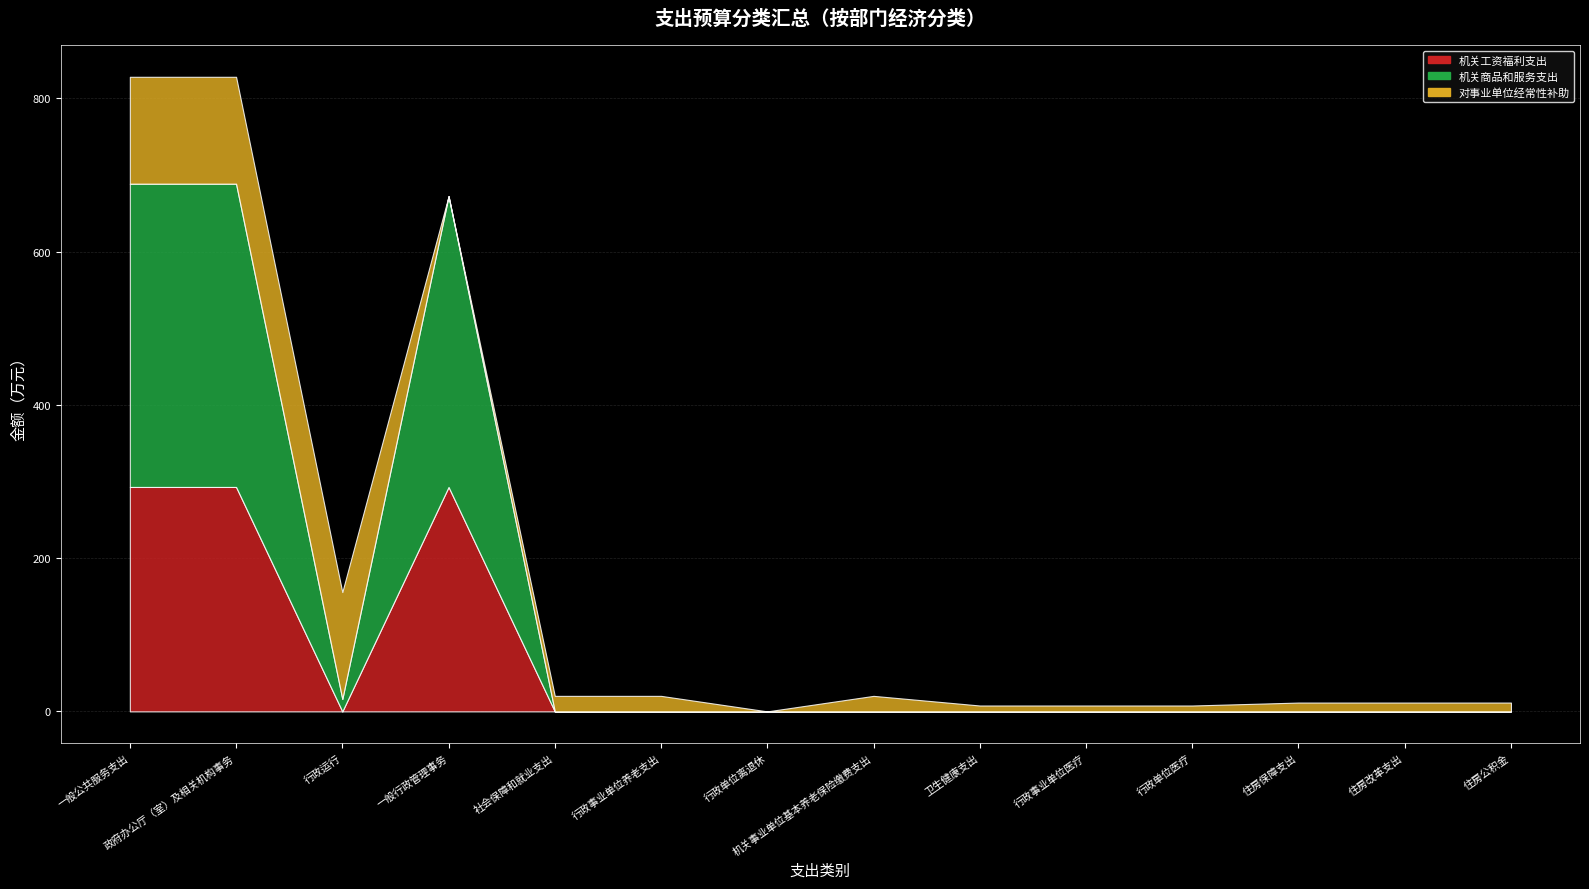

At how many categories does at least one series exceed 240?

3